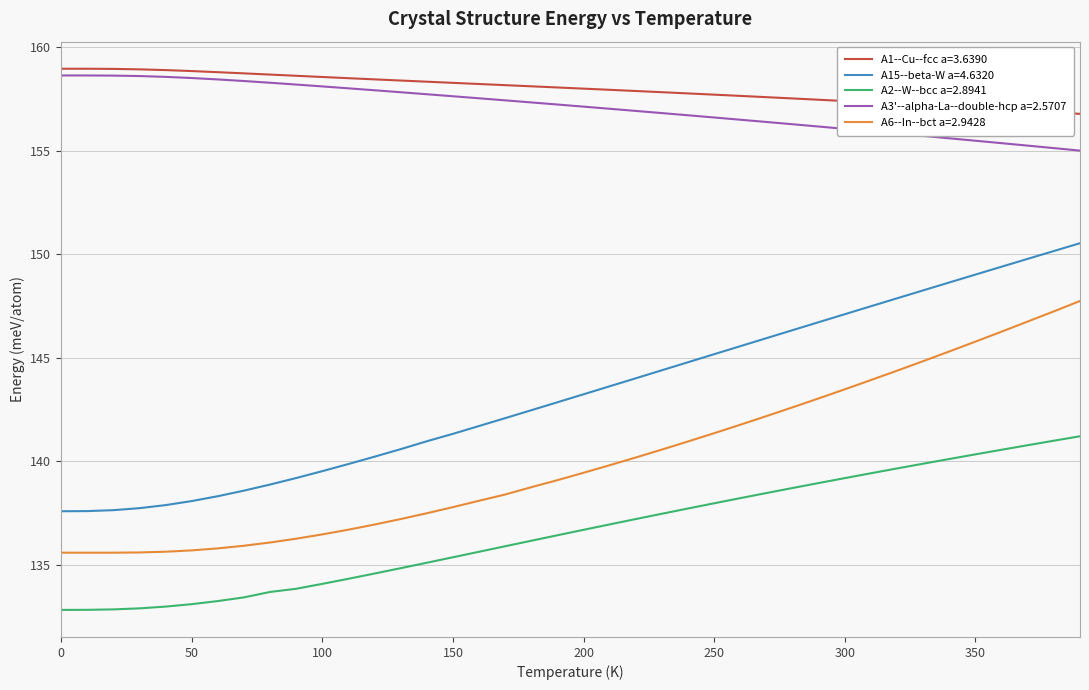

Which series has the largest range (max minus min)?

A15--beta-W a=4.6320